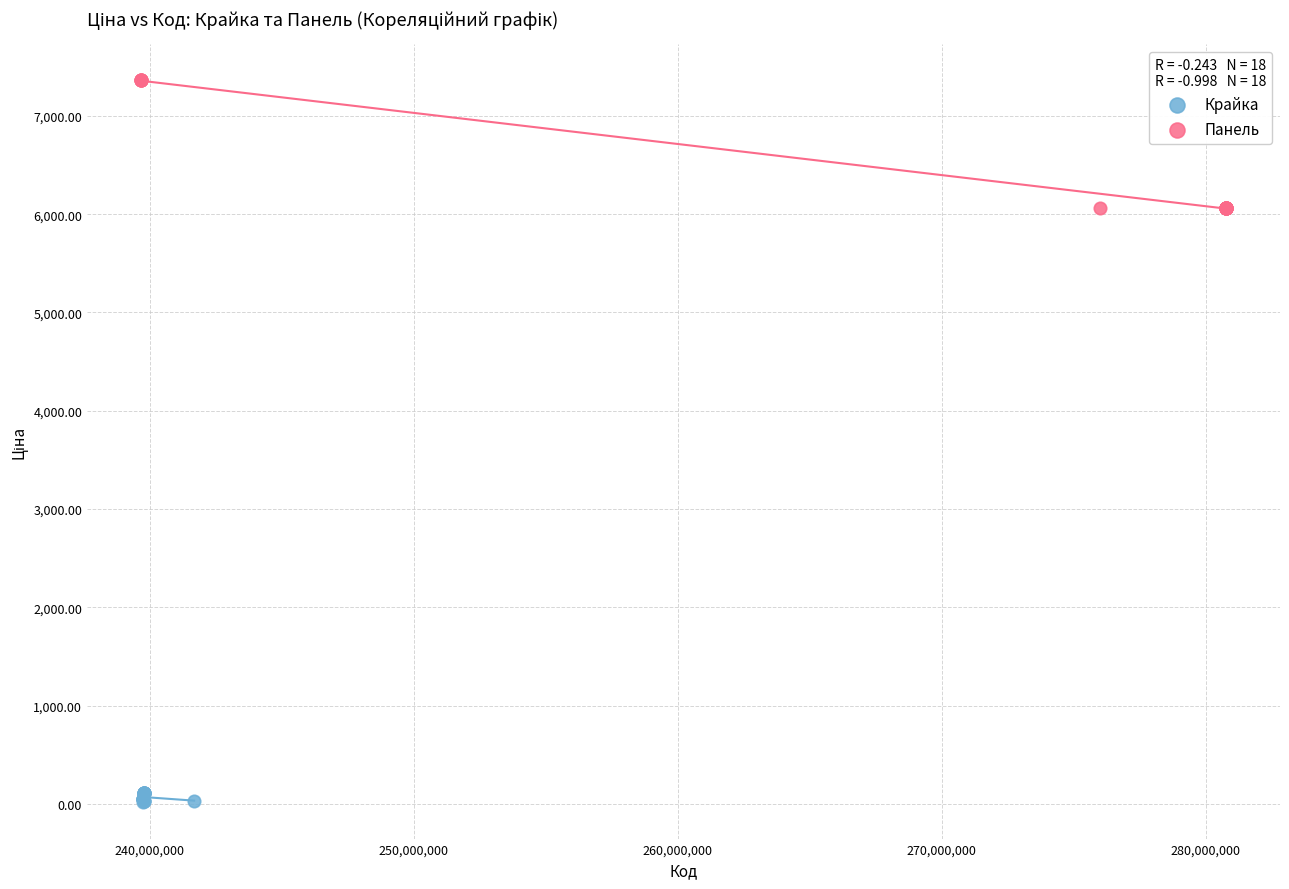

Which series reaches the maximum Y coordinate?

Панель